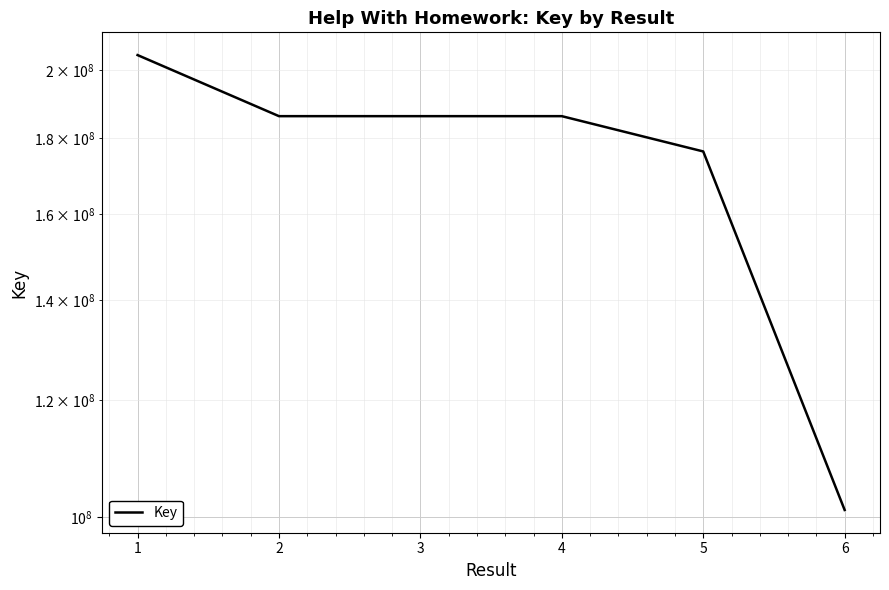

The value at 4 is 186293519. True or false?

True